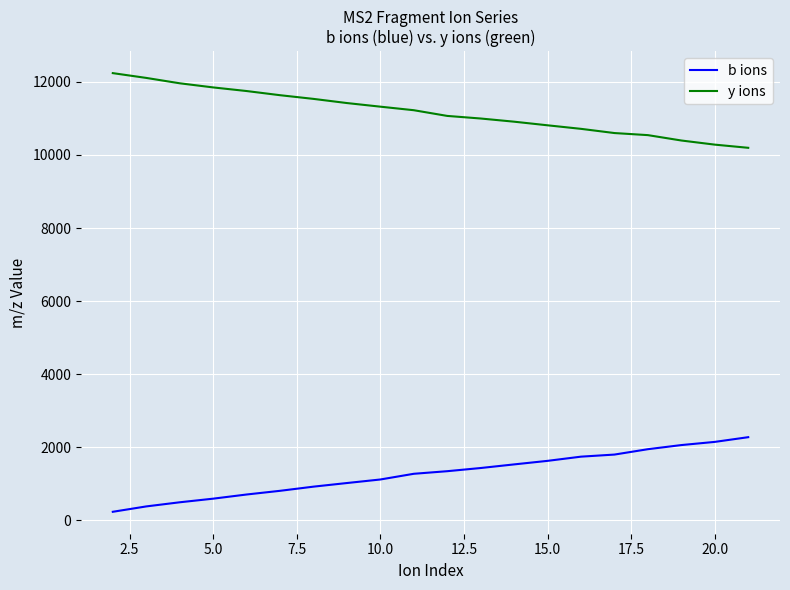

What is the average value of the b ions series?

1268.7